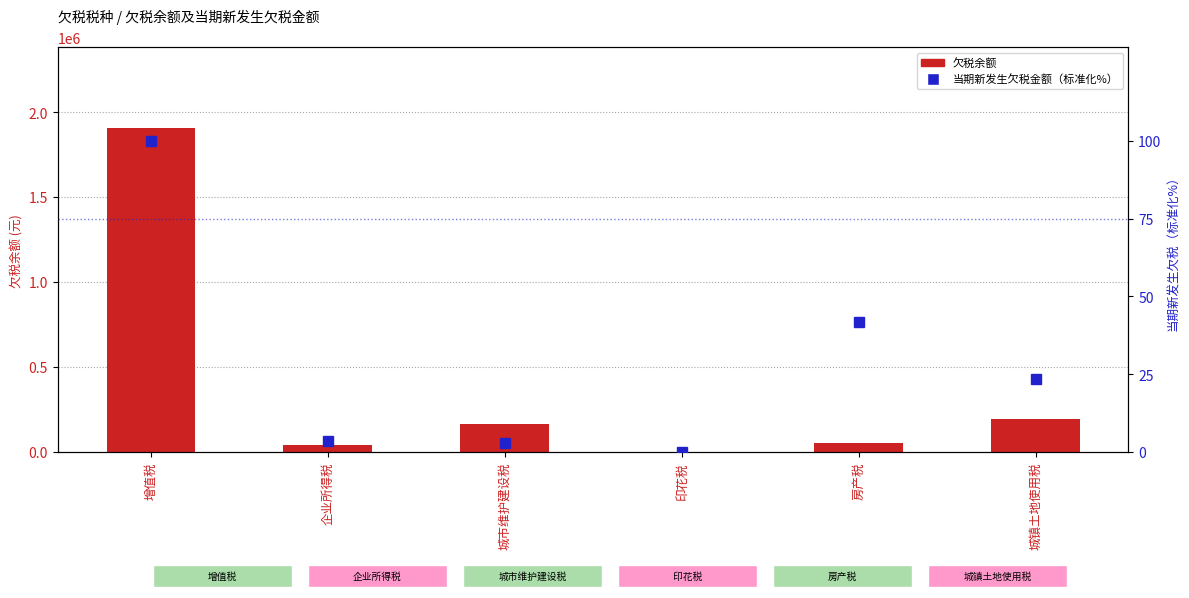

Between 增值税 and 印花税, which series saw the biggest shift?

欠税余额